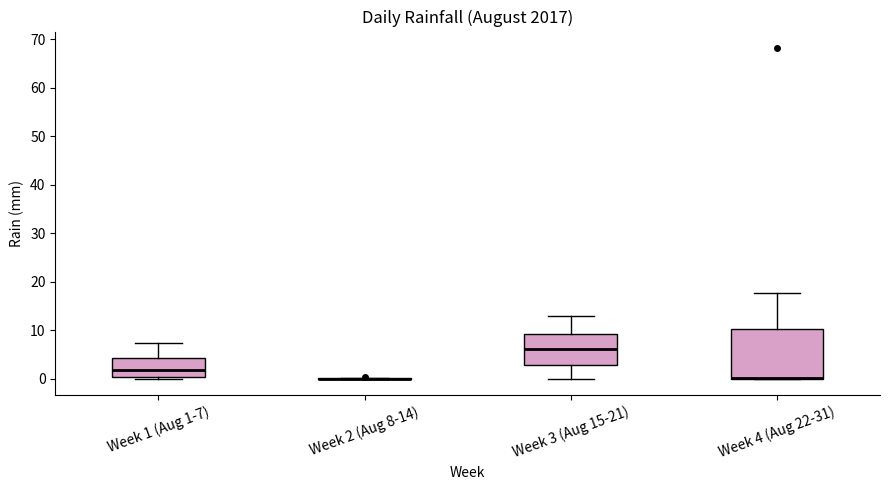

Reading left to right, transcribe this box plot: for each box, give where its median line is, the range the box spans, and where its two whiskers end, as read against the y-axis. The values are not printed on the chart, so give them approximately, as read against the axis.

Week 1 (Aug 1-7): median 2, box 0 to 4, whiskers 0 to 7
Week 2 (Aug 8-14): box collapsed to a line at 0, whiskers 0 to 0
Week 3 (Aug 15-21): median 6, box 3 to 9, whiskers 0 to 13
Week 4 (Aug 22-31): median 0 (drawn on the box's lower edge), box 0 to 10, whiskers 0 to 18